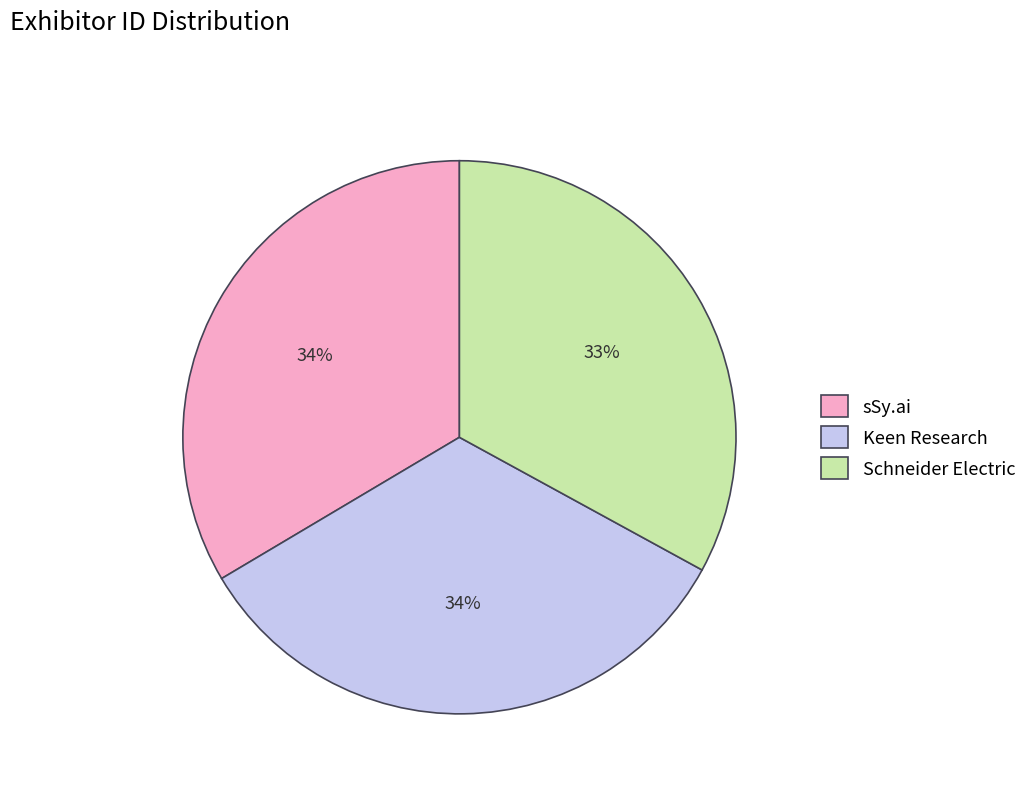

Combined, do sSy.ai and Schneider Electric account for over 50%?

Yes